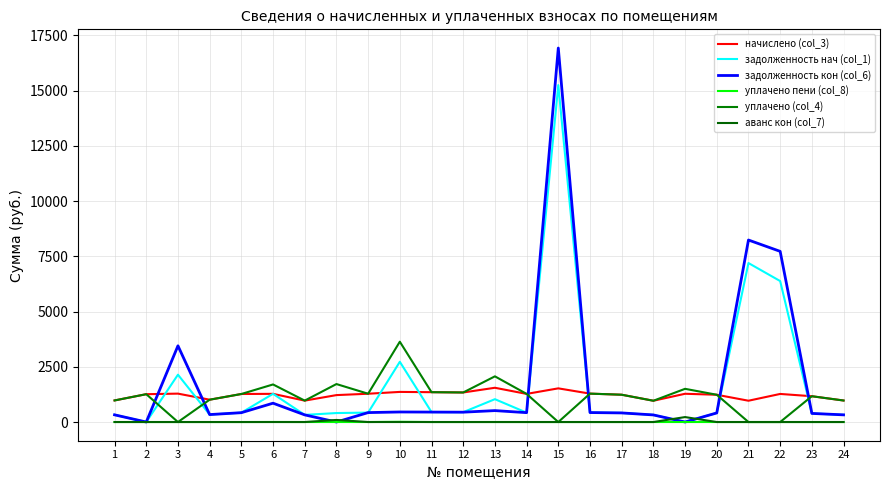

What is the difference between the second highest and minimum values in the задолженность кон (col_6) series?

8234.8